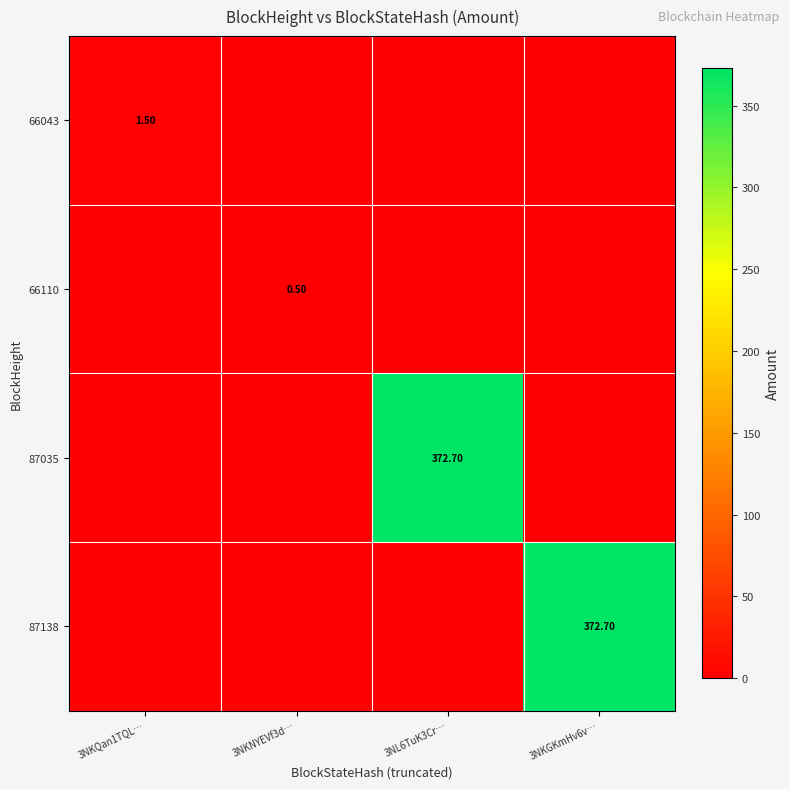

At which category is the sum across all series the highest?

3NL6TuK3Cr…